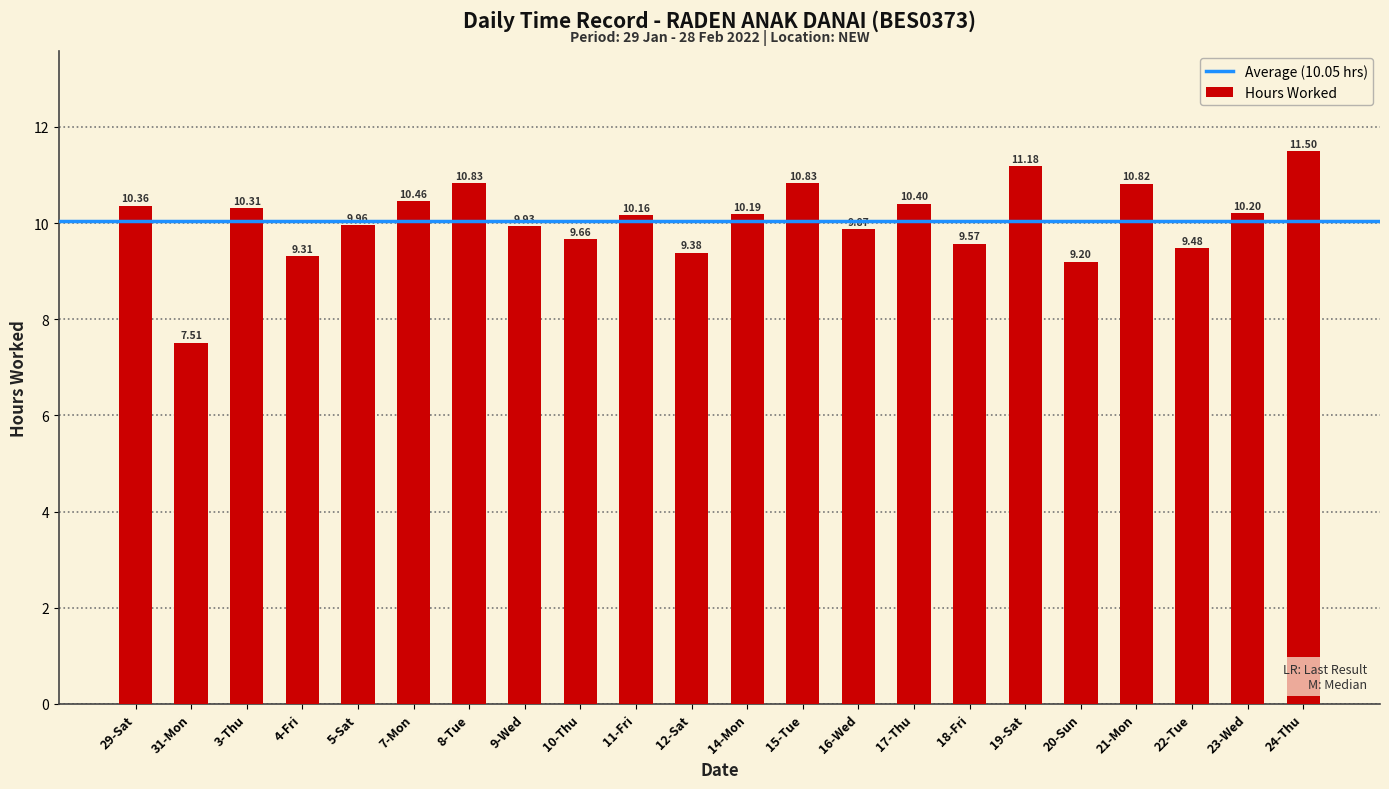

Reading left to right, what are all the values shown in this chart?

29-Sat=10.4	31-Mon=7.5	3-Thu=10.3	4-Fri=9.3	5-Sat=10.0	7-Mon=10.5	8-Tue=10.8	9-Wed=9.9	10-Thu=9.7	11-Fri=10.2	12-Sat=9.4	14-Mon=10.2	15-Tue=10.8	16-Wed=9.9	17-Thu=10.4	18-Fri=9.6	19-Sat=11.2	20-Sun=9.2	21-Mon=10.8	22-Tue=9.5	23-Wed=10.2	24-Thu=11.5